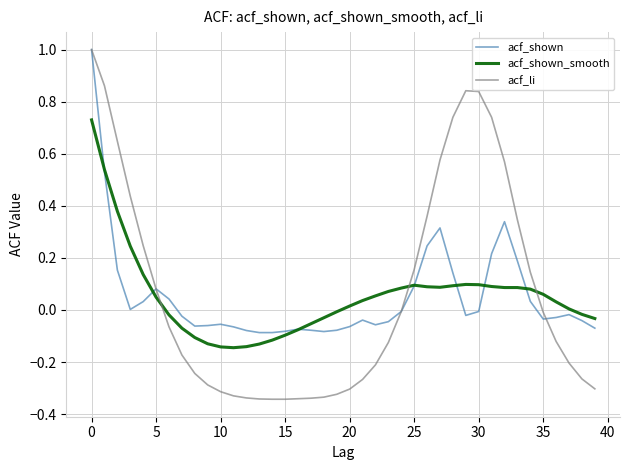

What is the greatest value displayed?

1.0